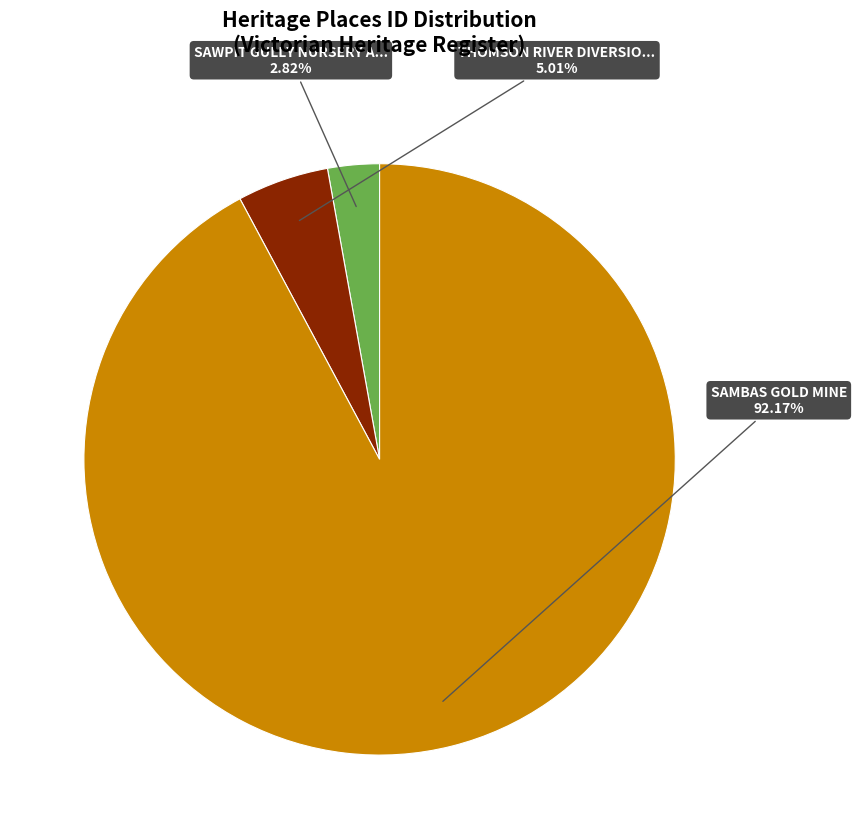

Is there any slice that represents more than half of the pie?

Yes